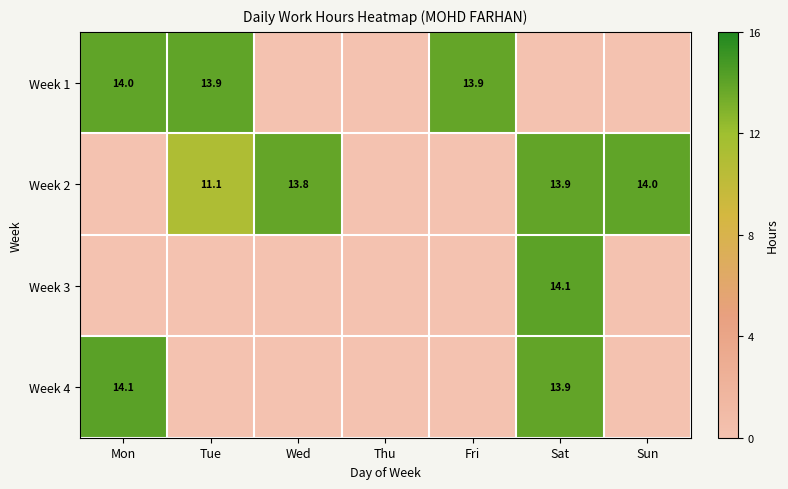

The value of Week 2 at Wed is 13.8. True or false?

True